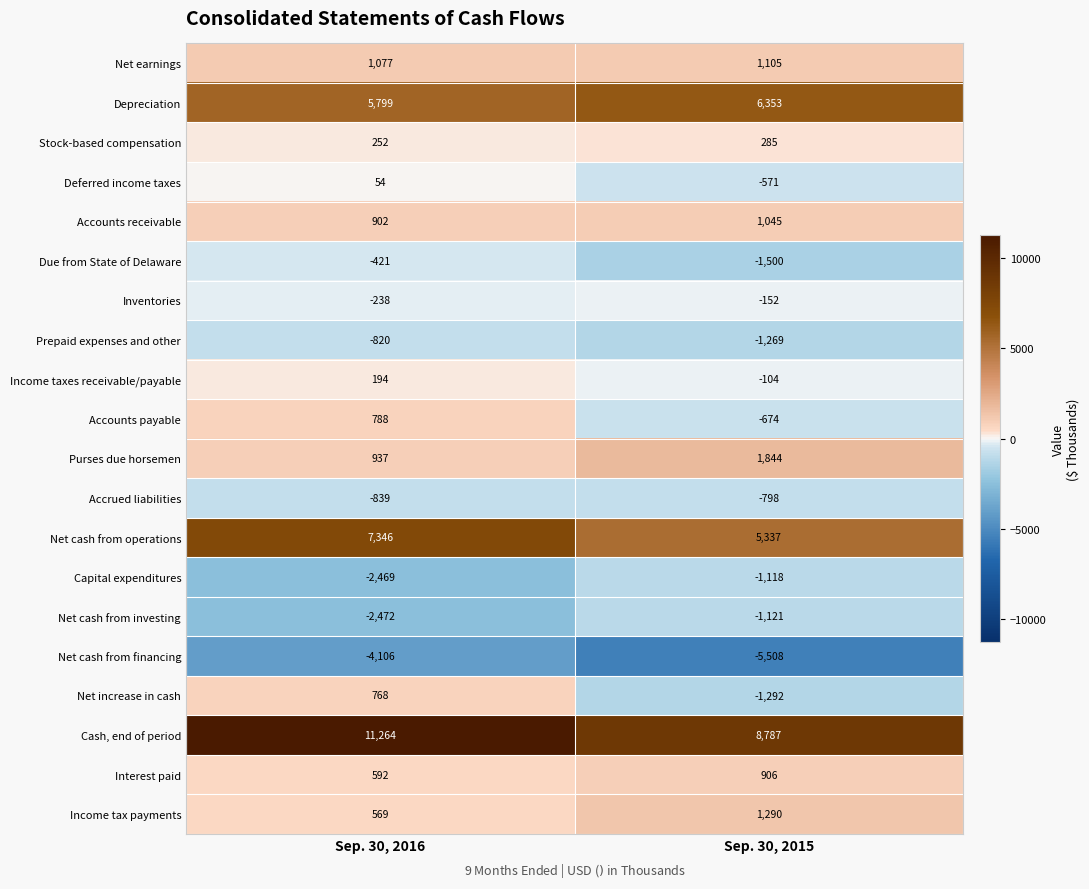

What is the difference between the highest and lowest values at Sep. 30, 2015?

14295